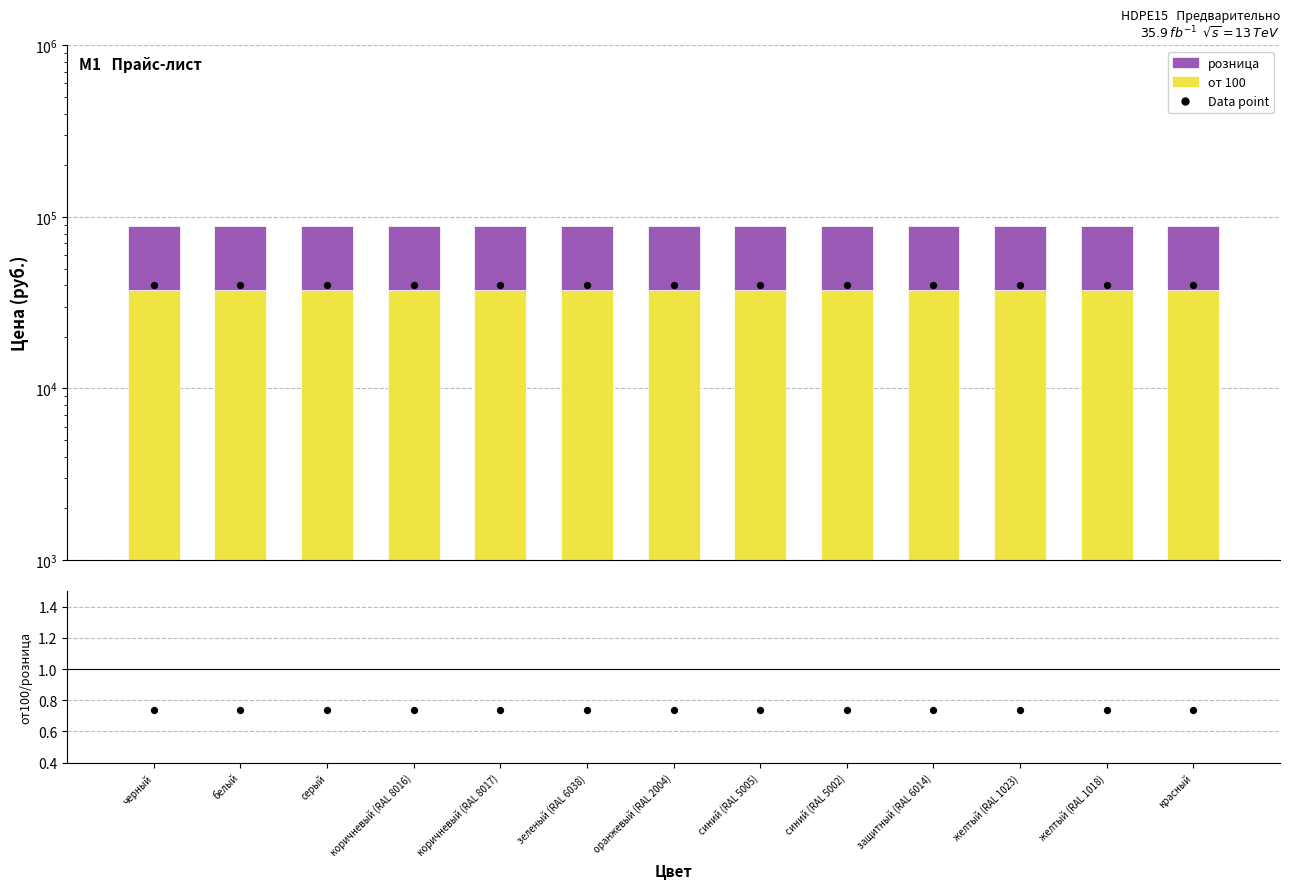

At how many categories does at least one series exceed 34694?

13